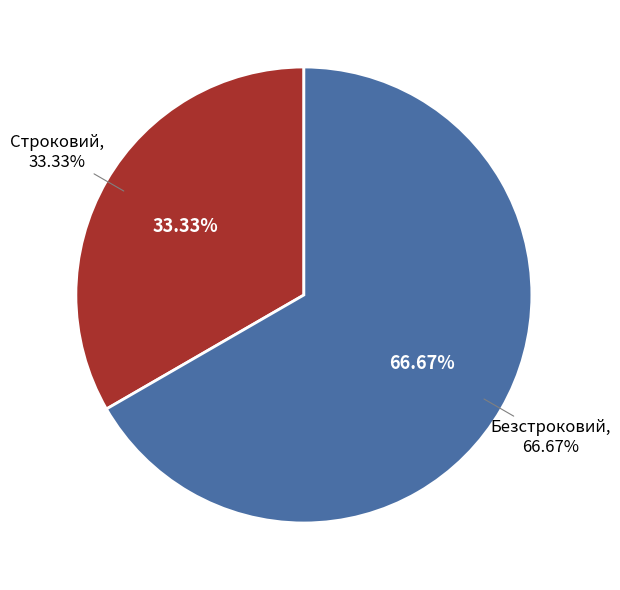

The Строковий slice represents 47% of the pie. True or false?

False